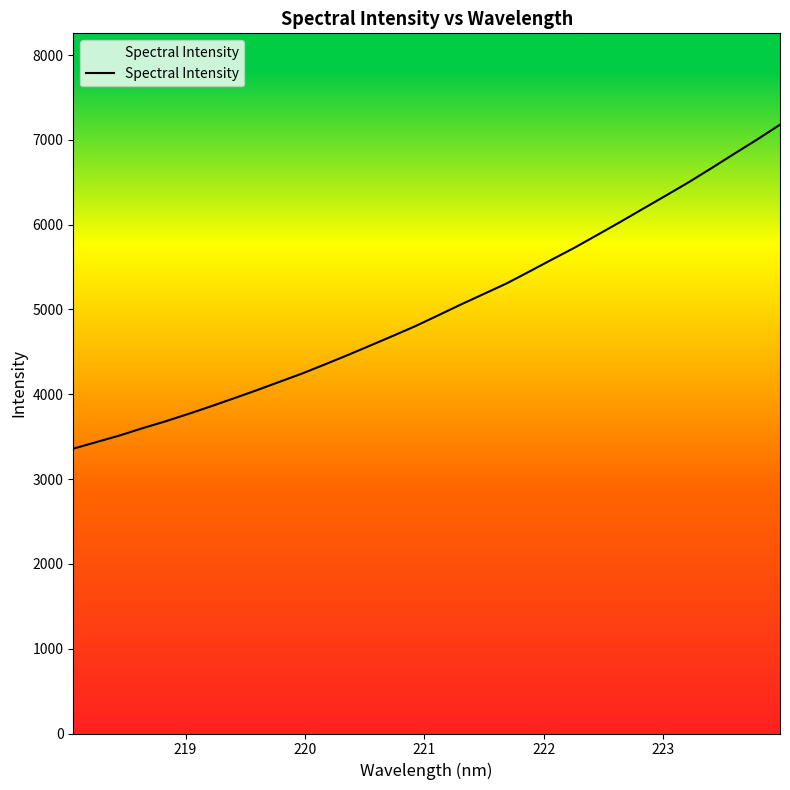

What is the maximum value shown in the chart?

7179.3